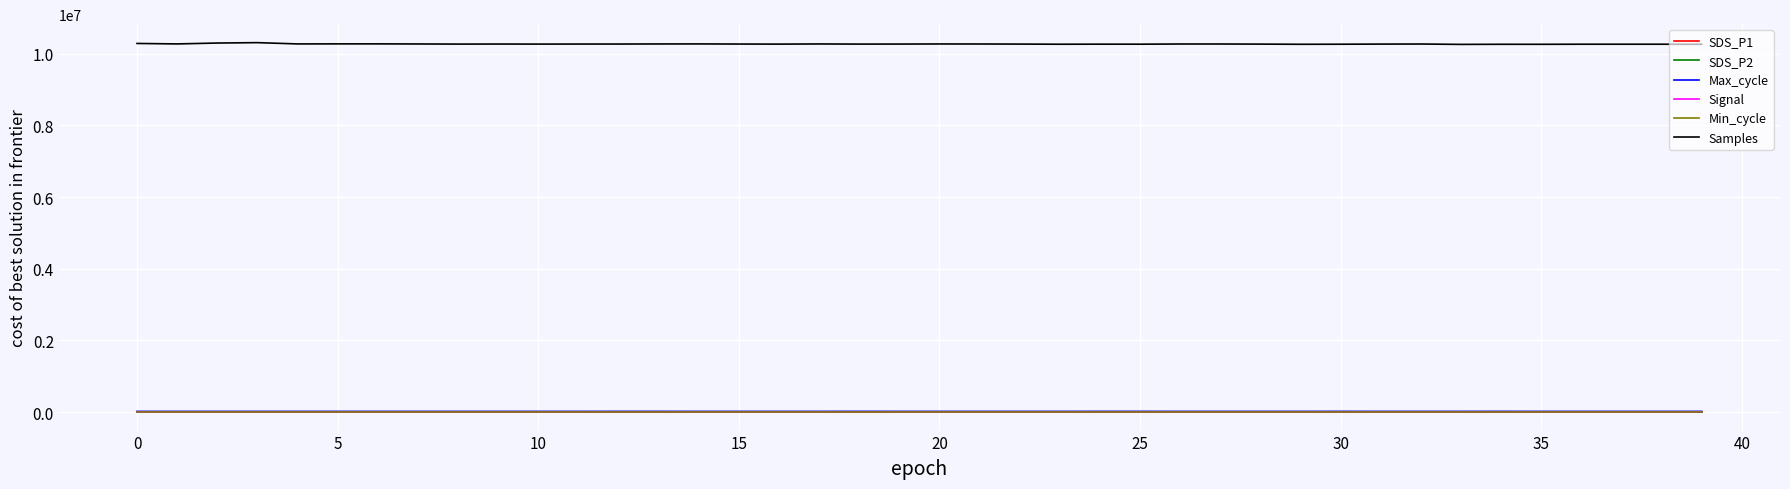

Which series has the largest total across all categories?

Samples